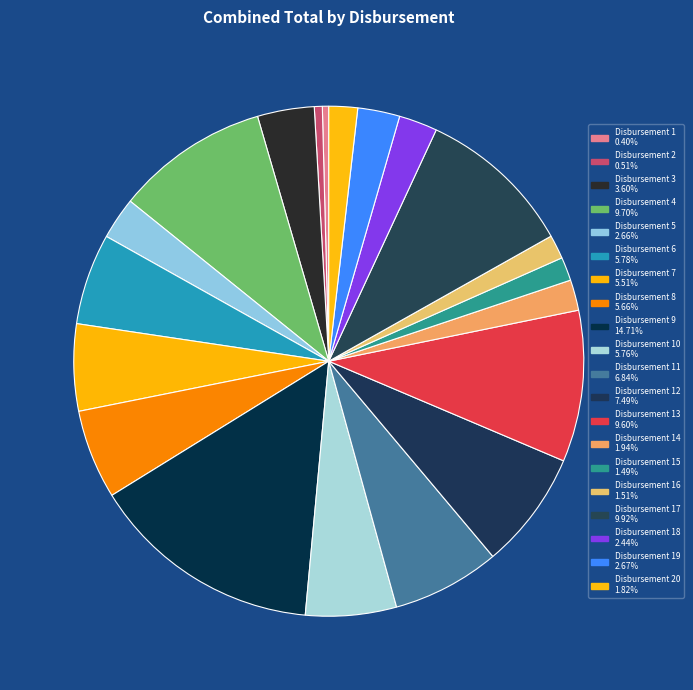

Which category has the smallest portion of the pie?

Disbursement 1